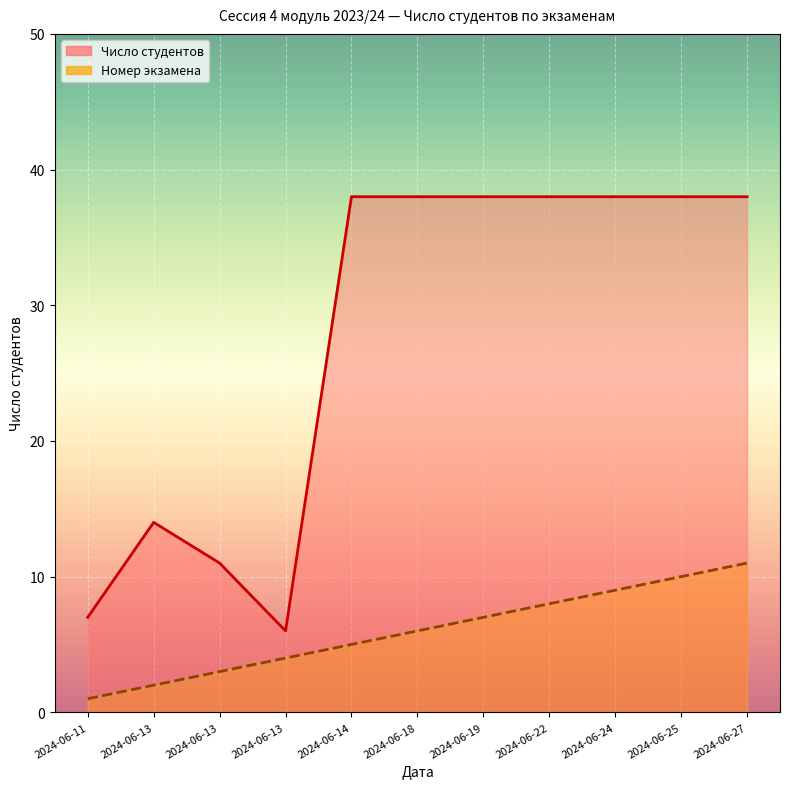

True or false: Число студентов has a value of 38 at 2024-06-25.

True